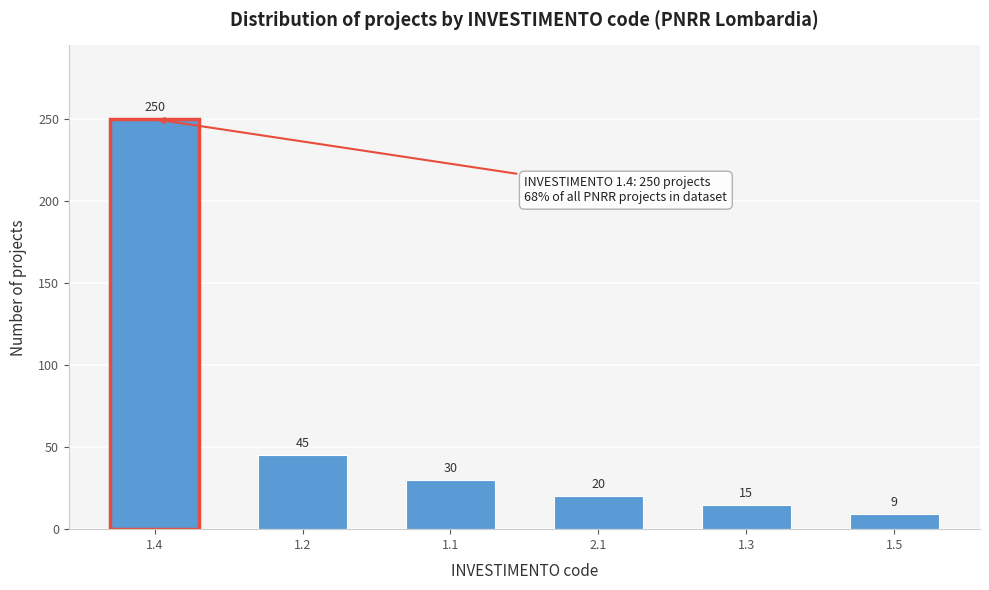

Reading right to left, what are all the values shown in this chart?

1.5=9	1.3=15	2.1=20	1.1=30	1.2=45	1.4=250